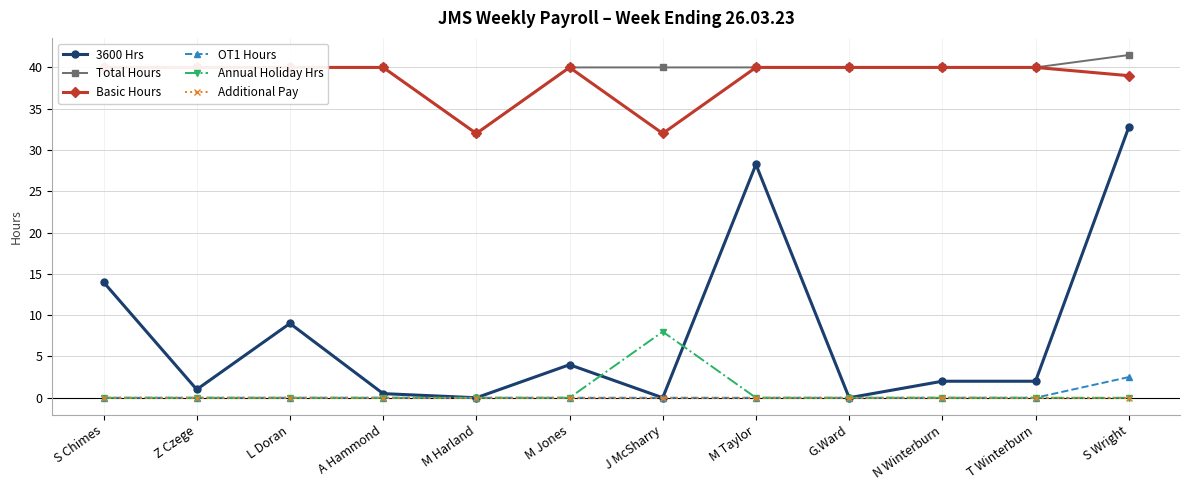

At which category does 3600 Hrs reach its first local valley?

Z Czege